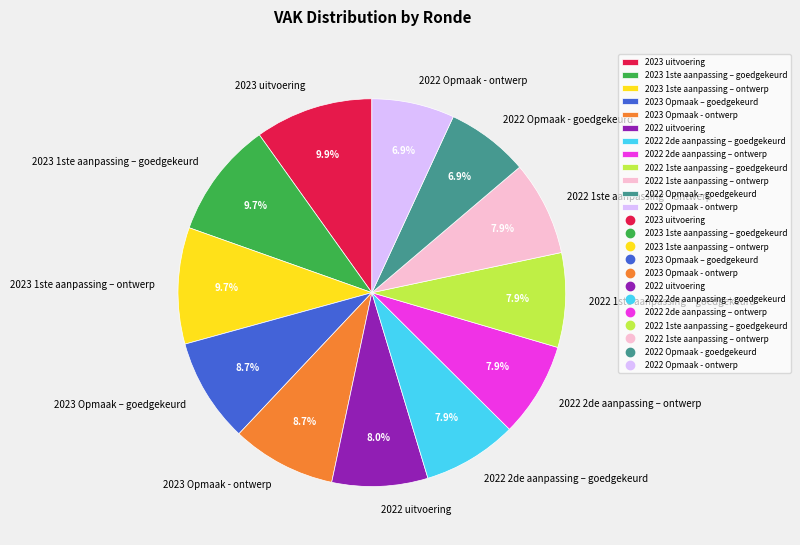

Is it true that 2023 Opmaak - ontwerp is 9% of the pie?

True